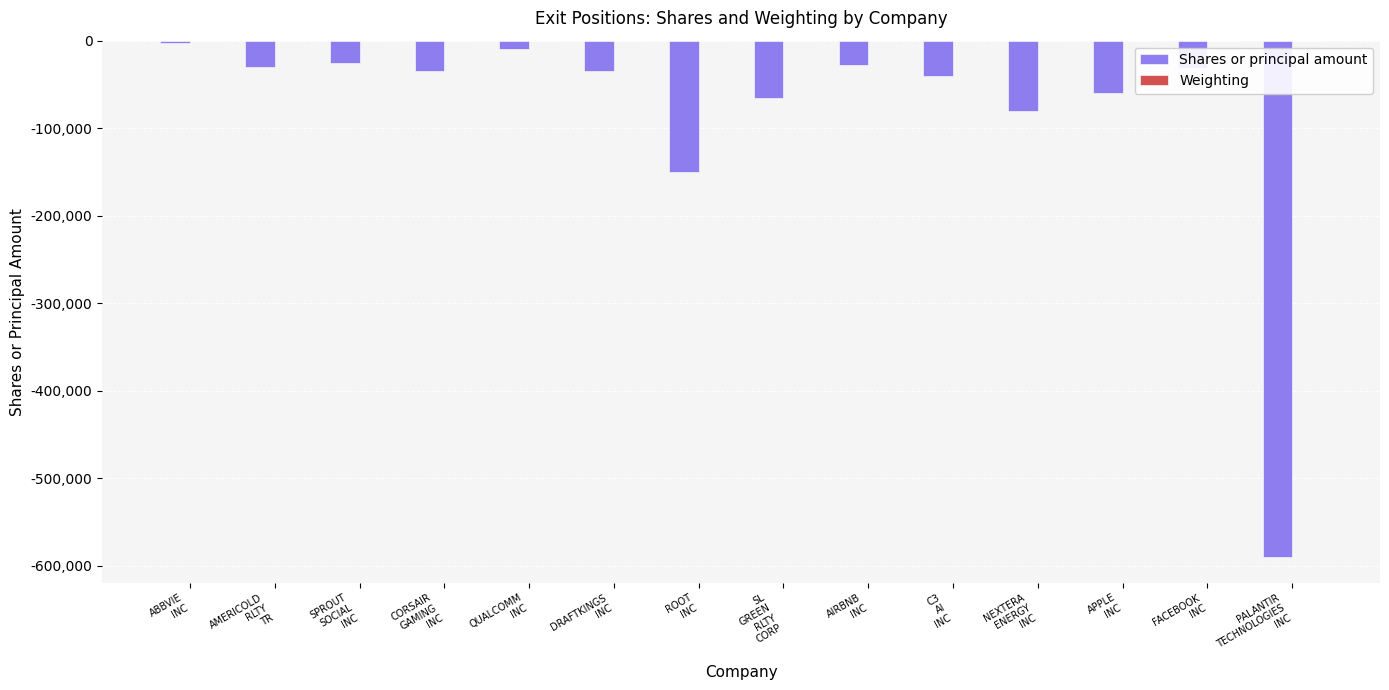

What is the sum of all Shares or principal amount values?

-1181598.0